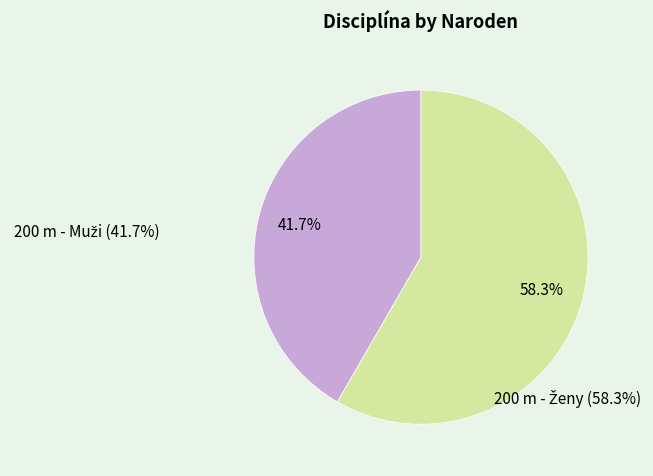

Is there any slice that represents more than half of the pie?

Yes